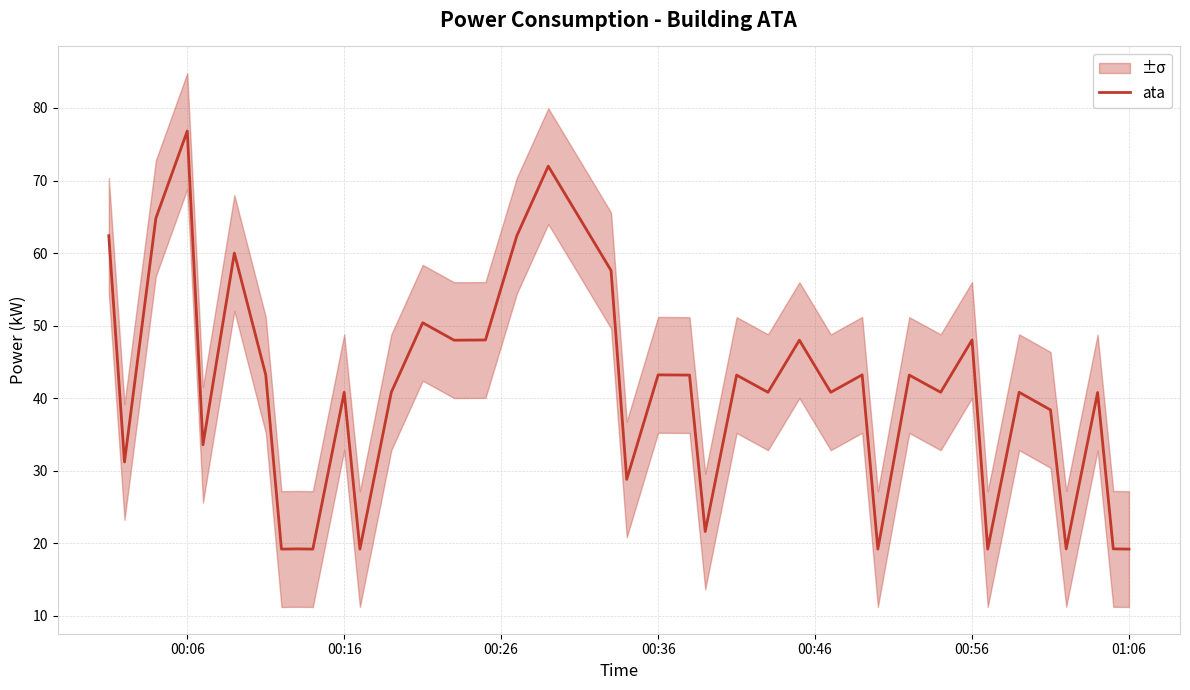

What is the value of the 37th point from the left?

19.2